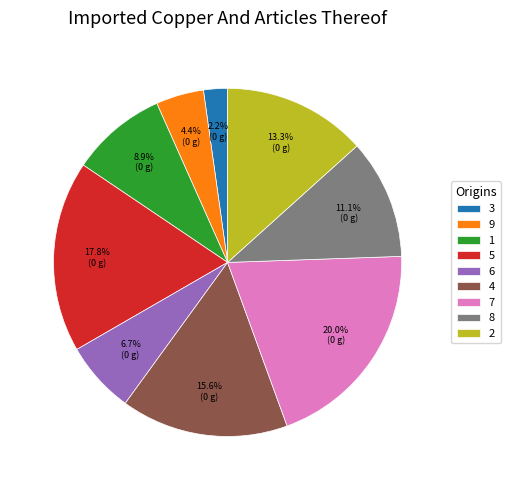

To the nearest percent, what is the difference between the 2 and 1 slice percentages?

4%